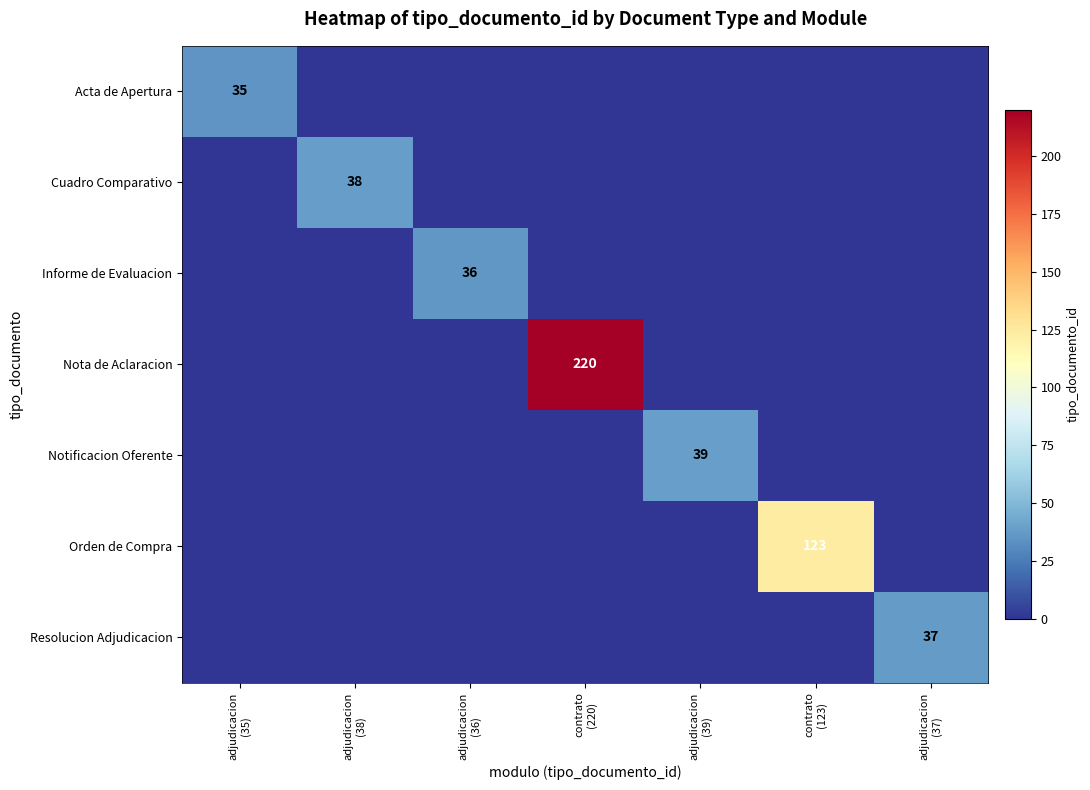

How many series are shown in this chart?

7